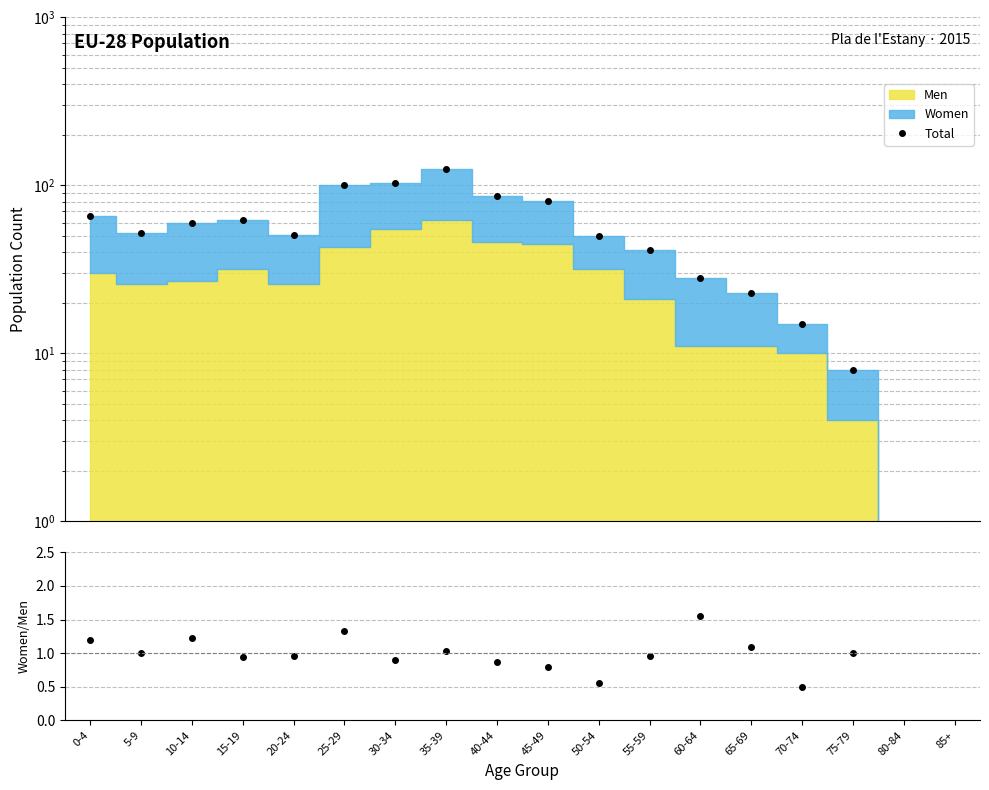

Between 30-34 and 50-54, which is larger?

30-34